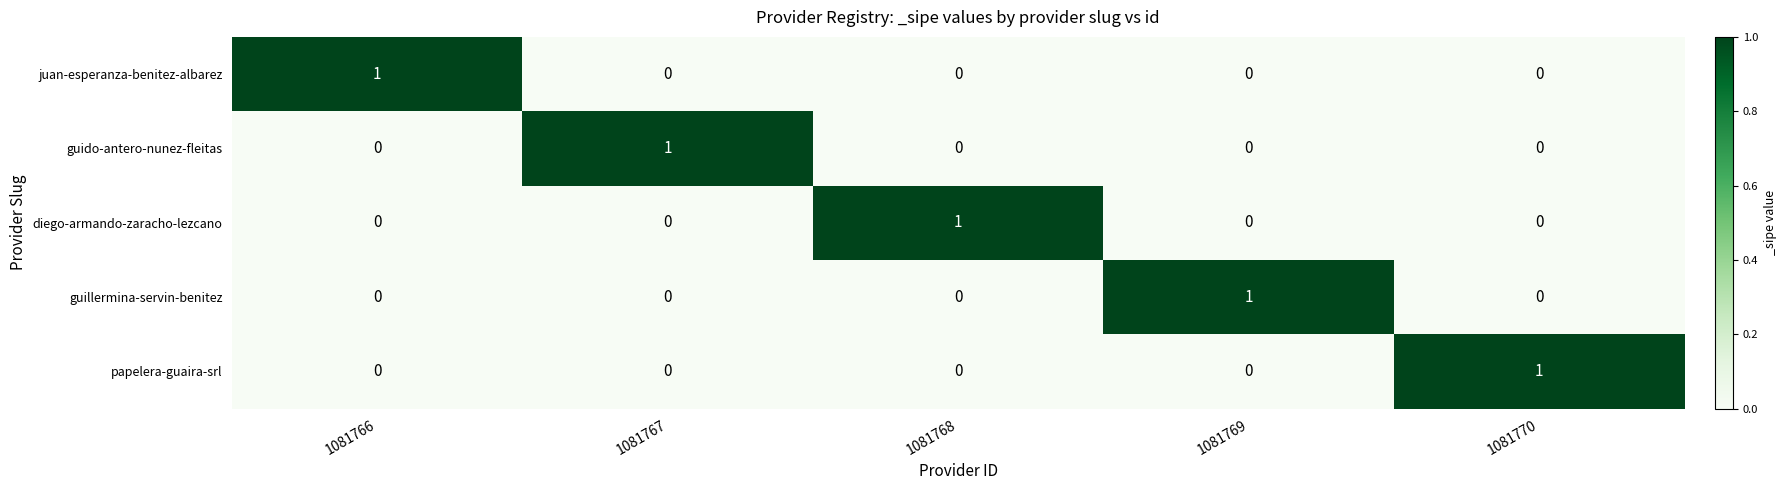

True or false: diego-armando-zaracho-lezcano has a value of 1 at 1081768.

True